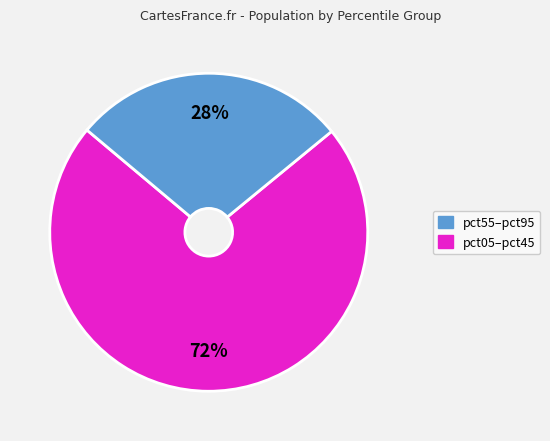

How many slices are in this pie chart?

2